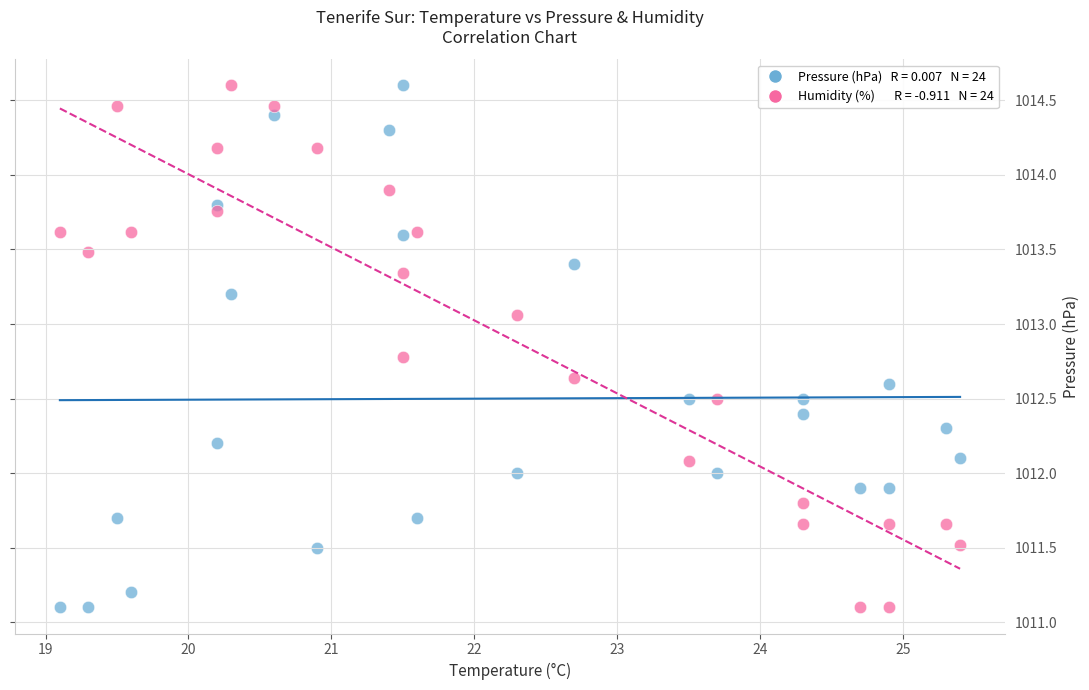

Across all data points, what is the range of Y values (max minus min)?

3.5